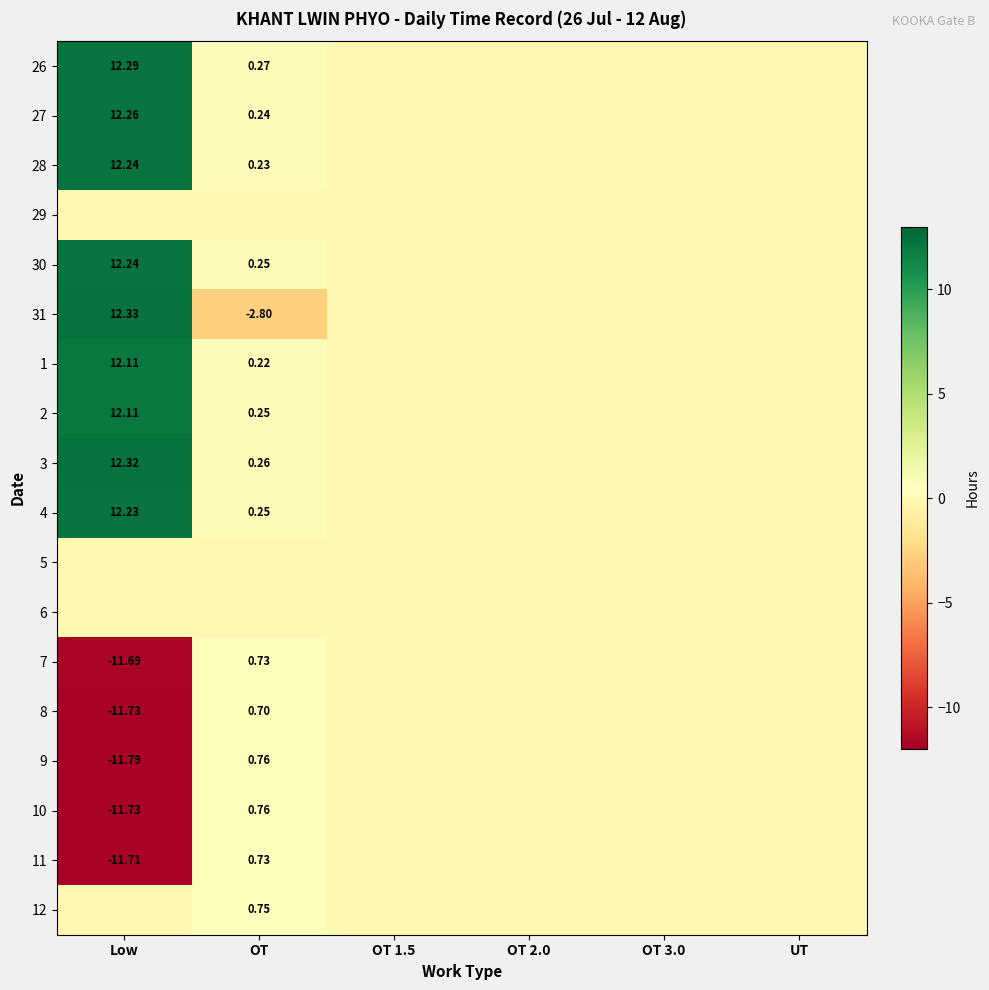

What is the sum of all 4 values?

12.5